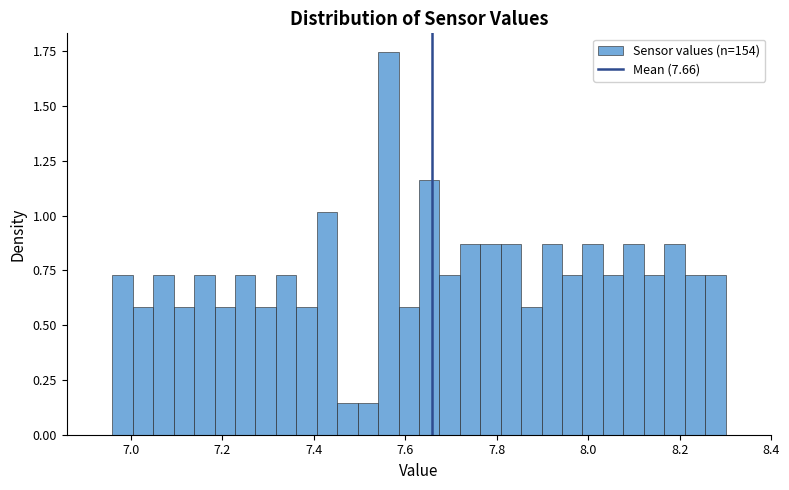

Around what value on the x-axis is the tallest bar? Give the approximate position of its centre, as read against the axis.

7.56